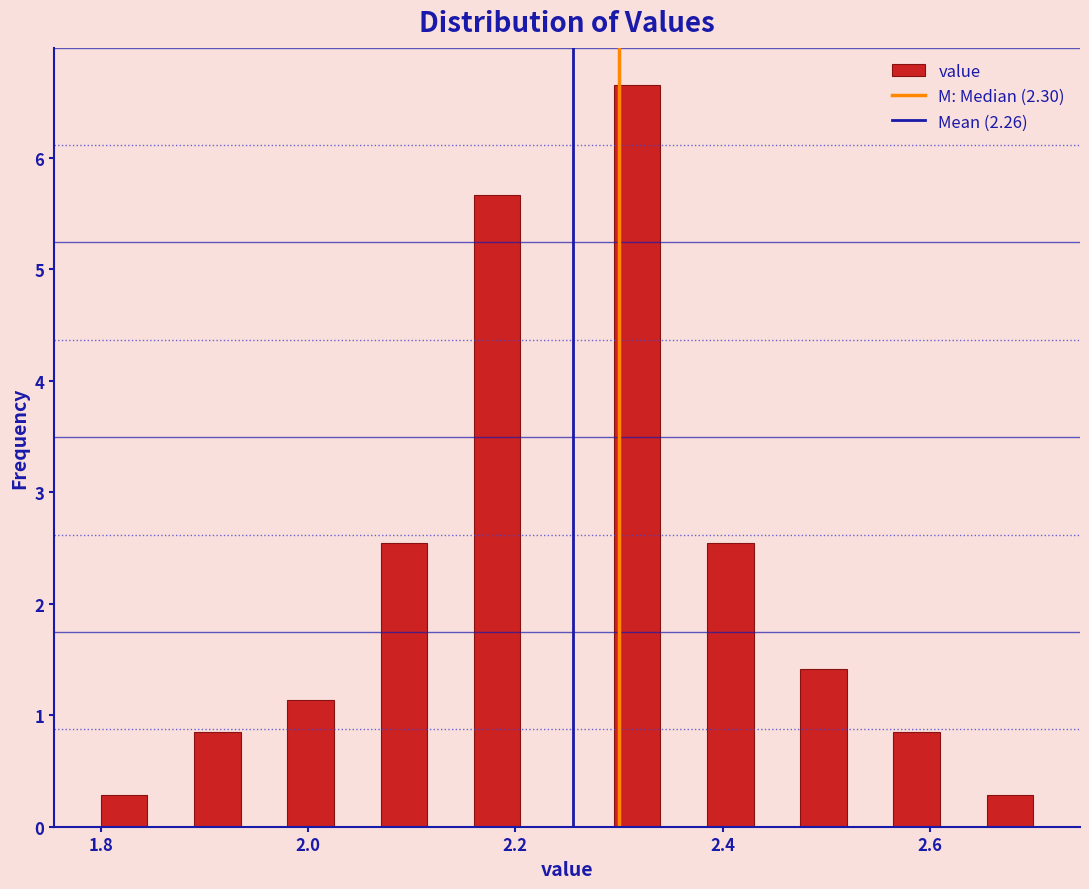

Read against the x-axis, roughly where is the centre of the tallest bar?

2.32